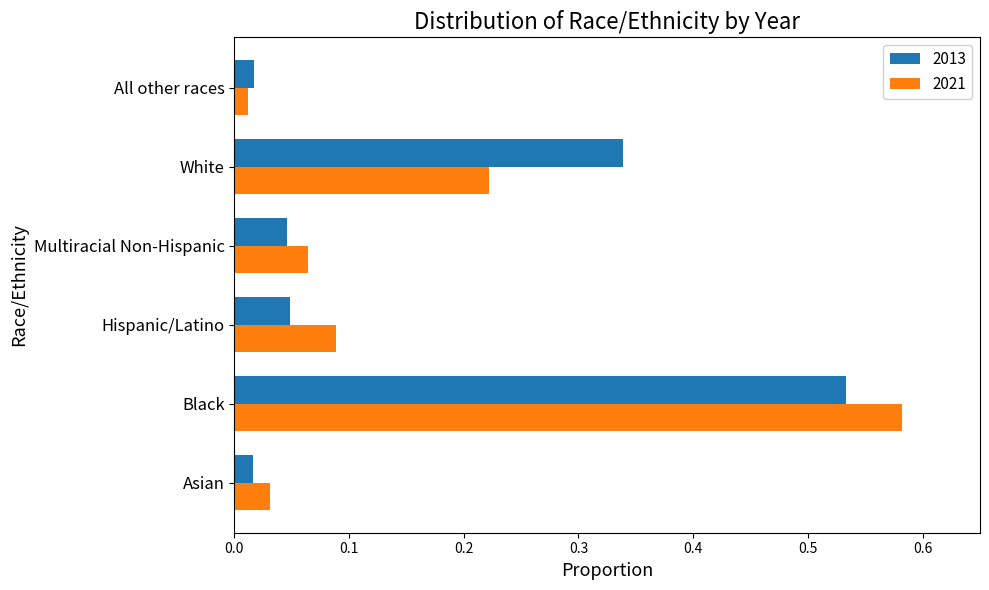

Which series has the widest spread of values?

2021